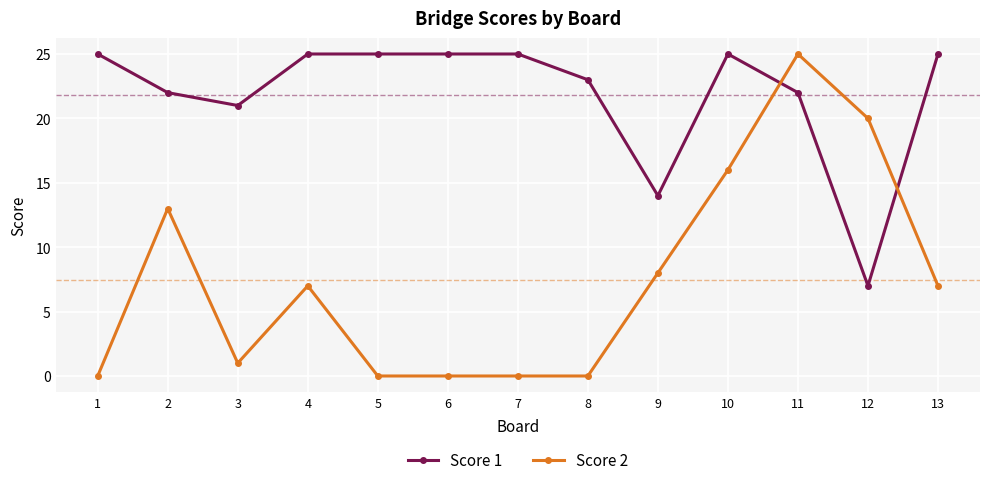

What is the value of the Score 2 point at the 13th from the left?

7